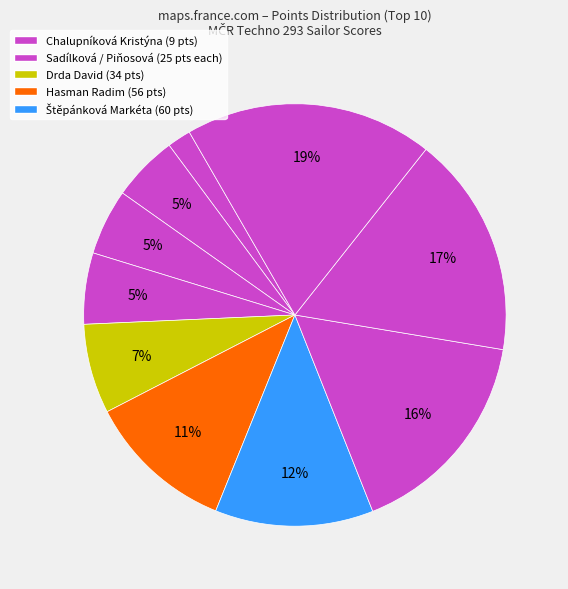

How many segments does this pie chart have?

10